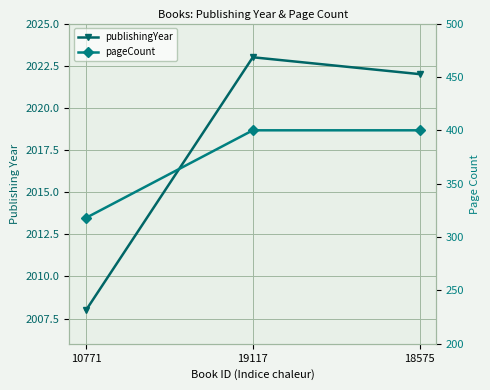

Rank the series by their maximum value, from lowest to highest.

pageCount, publishingYear